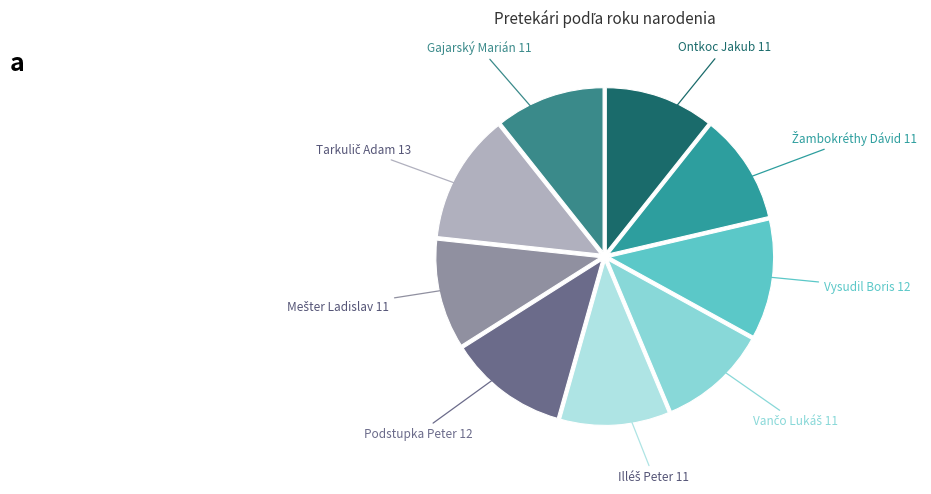

Count the number of slices in the pie.

9